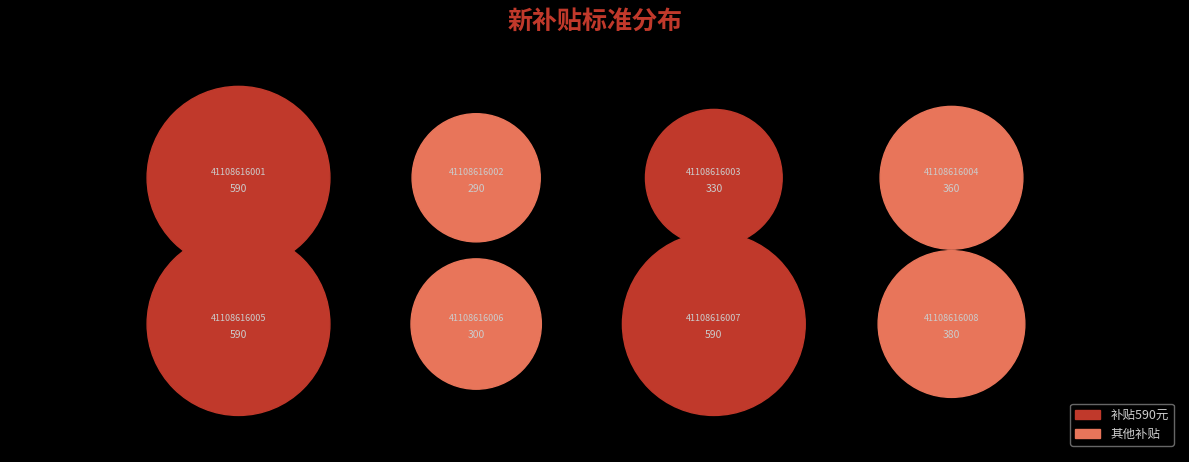

Is it true that 41108616007 is 12% of the pie?

False